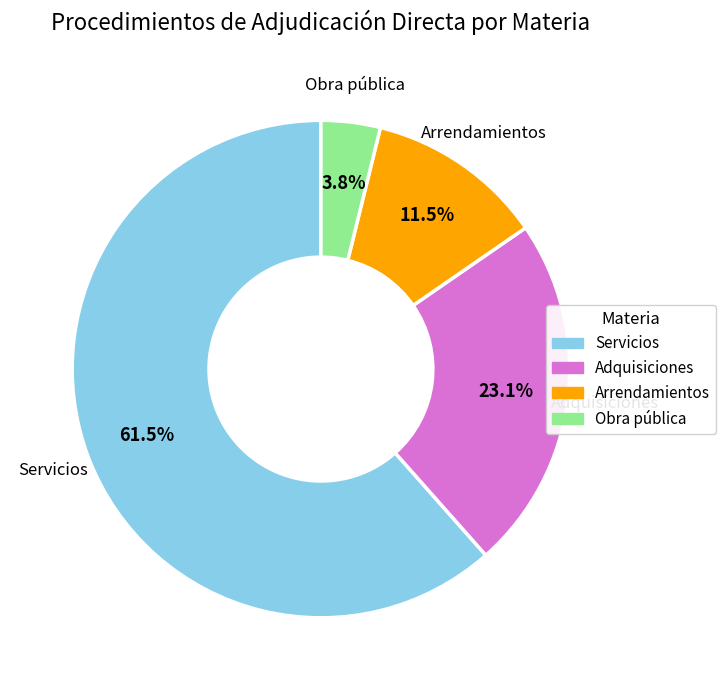

Is there a majority slice in this chart?

Yes